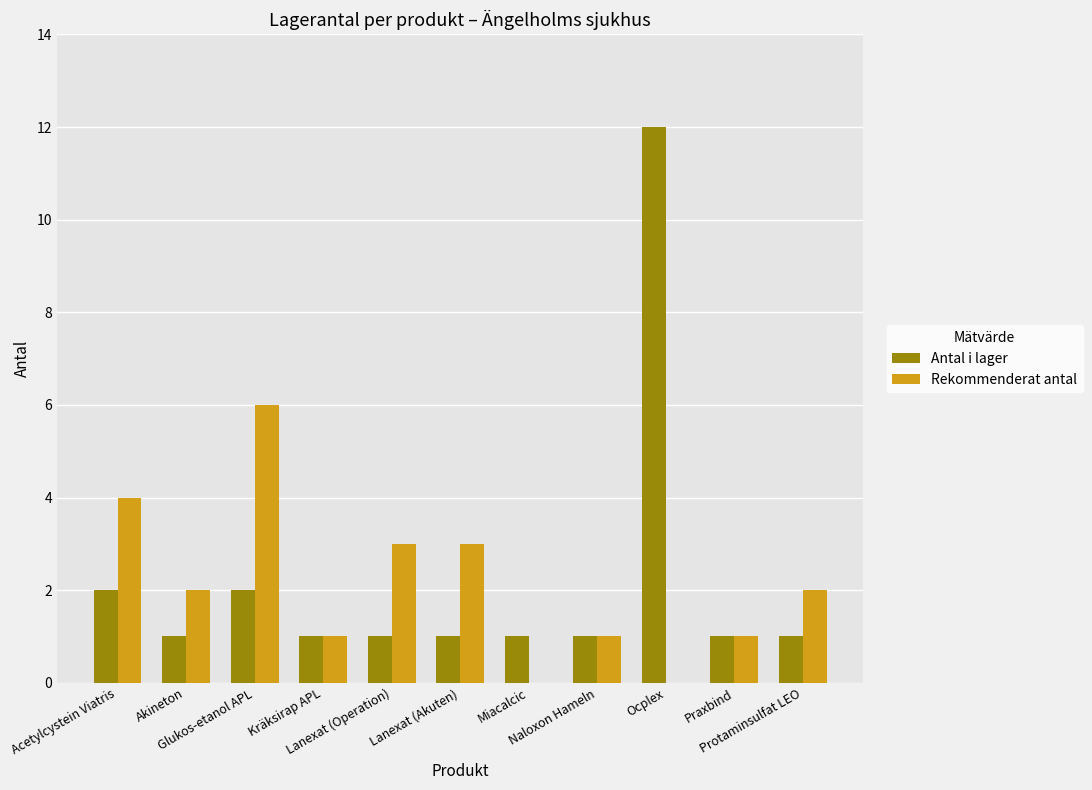

What is the greatest value displayed?

12